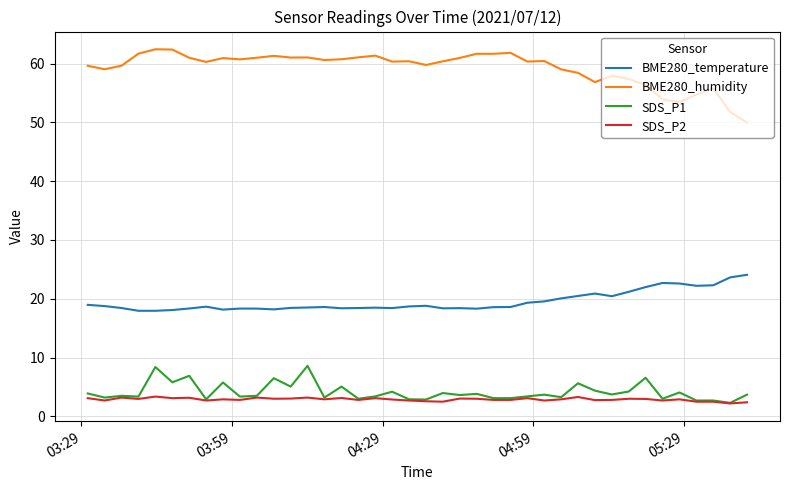

What is the lowest value of the BME280_humidity series?

50.0